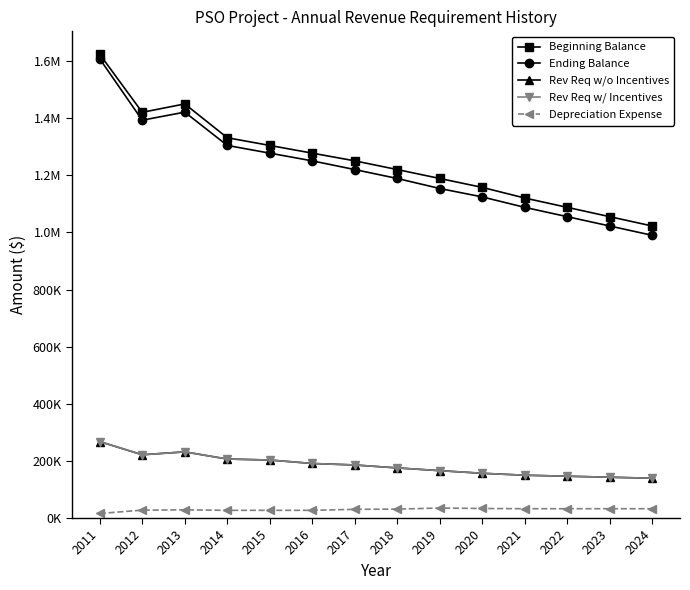

What is the sum of all Rev Req w/ Incentives values?

2584378.8